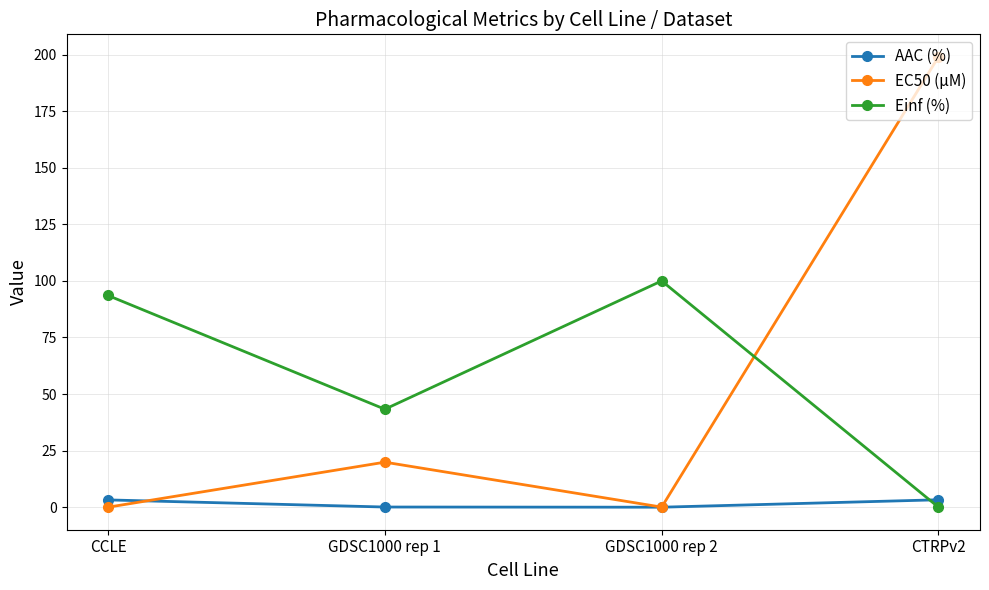

At which label does Einf (%) first exceed 93?

CCLE